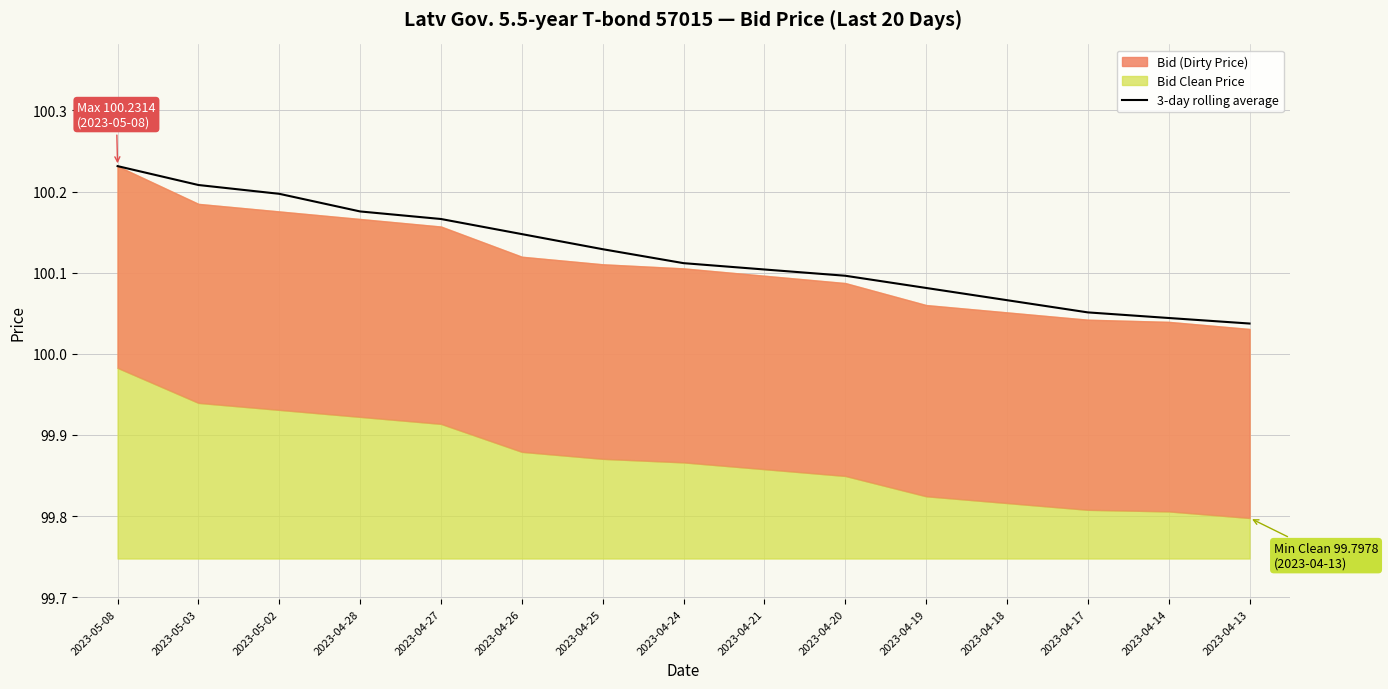

What is the greatest value displayed?

100.2